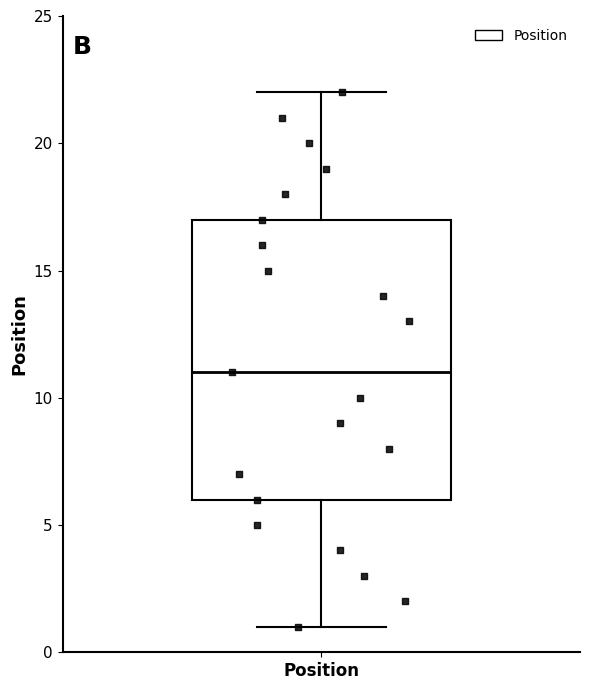

Transcribe this box plot: give where the median line is, the range the box spans, and where the two whiskers end, as read against the y-axis. The values are not printed on the chart, so give them approximately, as read against the axis.

median 11, box 6 to 17, whiskers 1 to 22